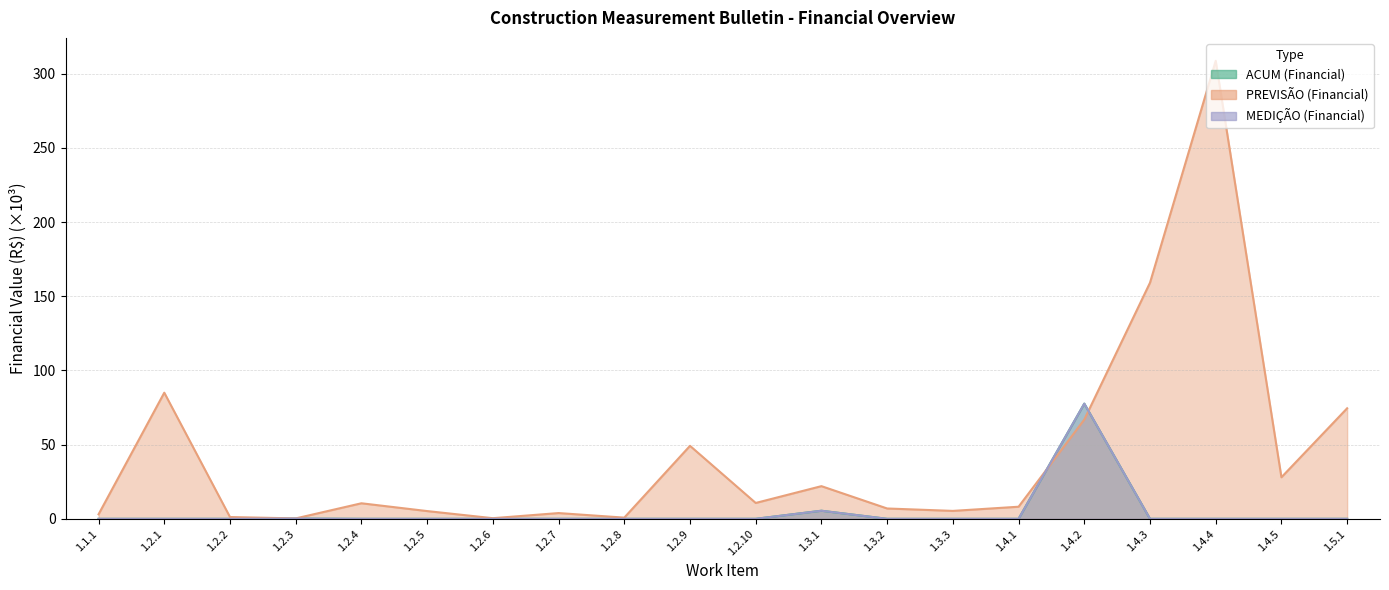

True or false: MEDIÇÃO (Financial) and ACUM (Financial) cross at least once.

False